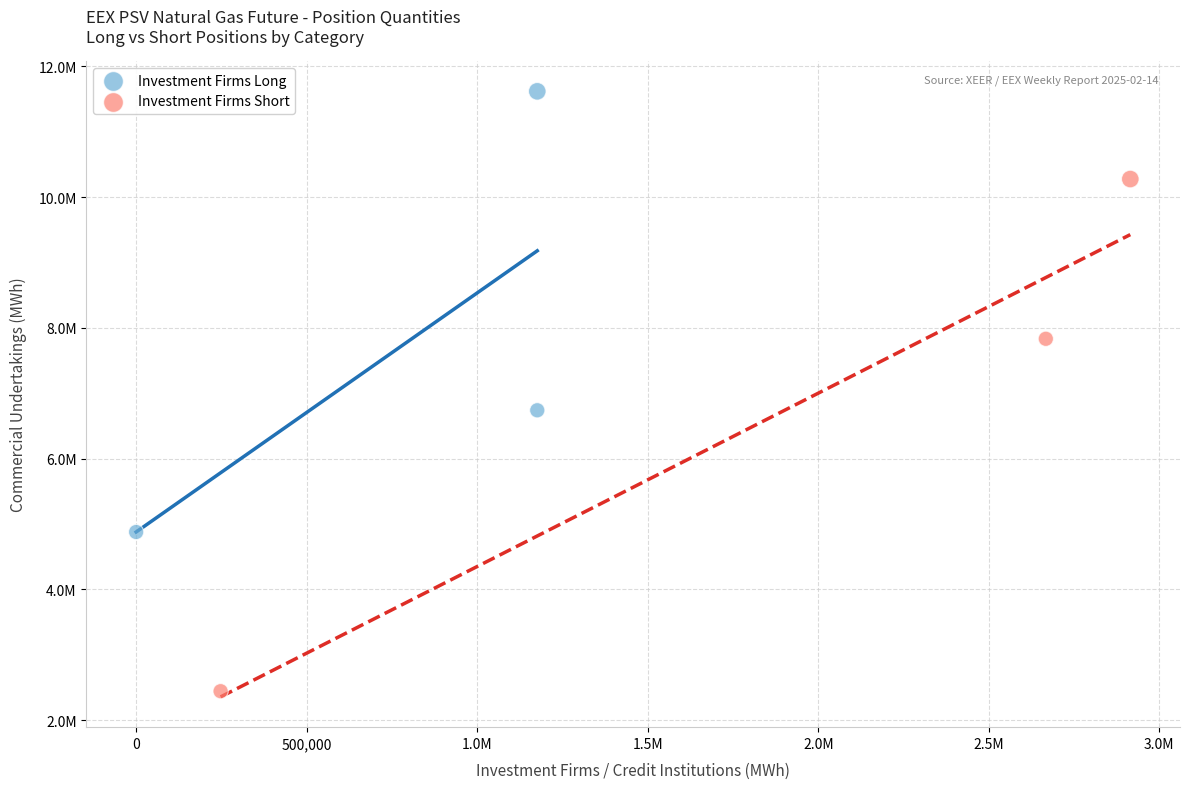

What are all the series names shown in the legend?

Investment Firms Long, Investment Firms Short